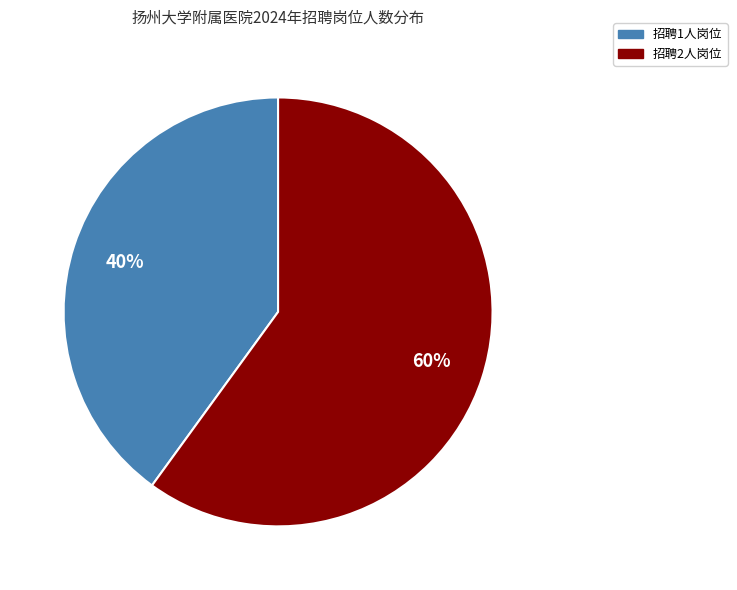

Is there any slice that represents more than half of the pie?

Yes